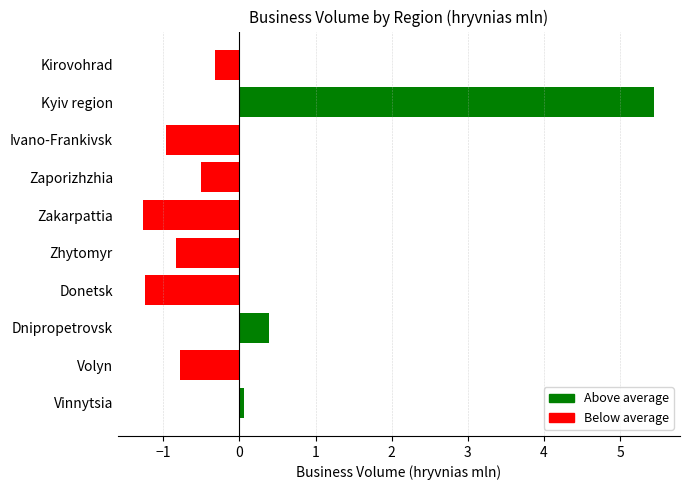

Which category has the highest value across all series?

Kyiv region